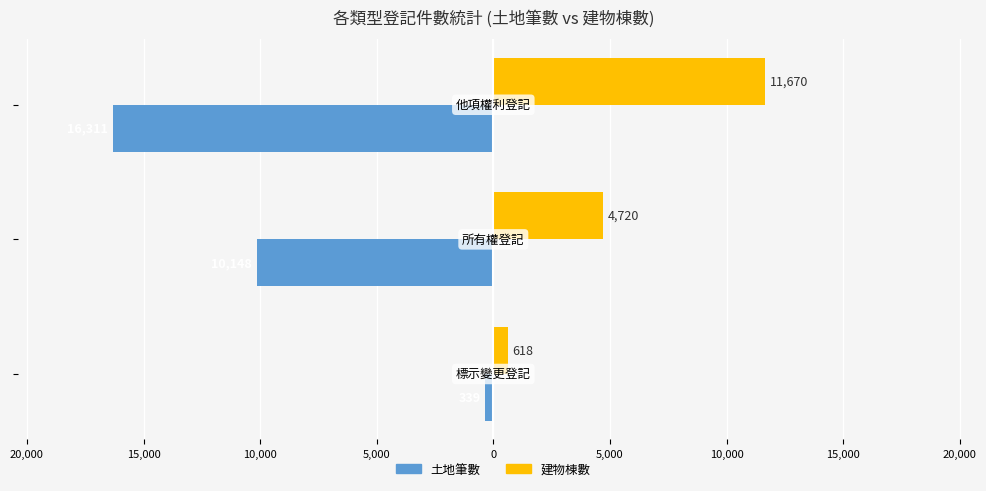

What are all the series names shown in the legend?

土地筆數, 建物棟數